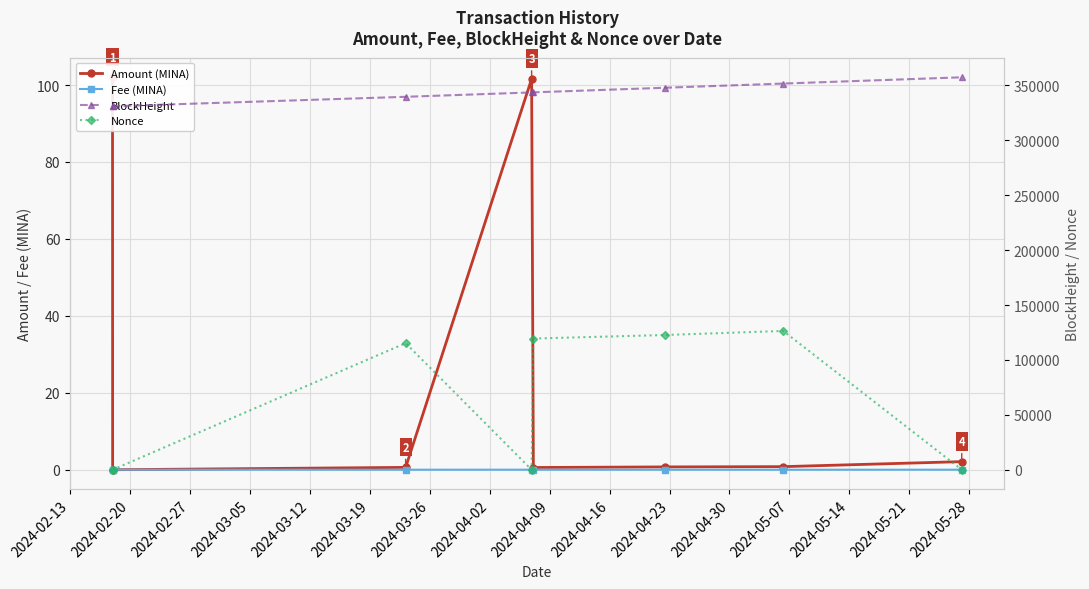

True or false: BlockHeight has more than 0 interior local peaks.

False